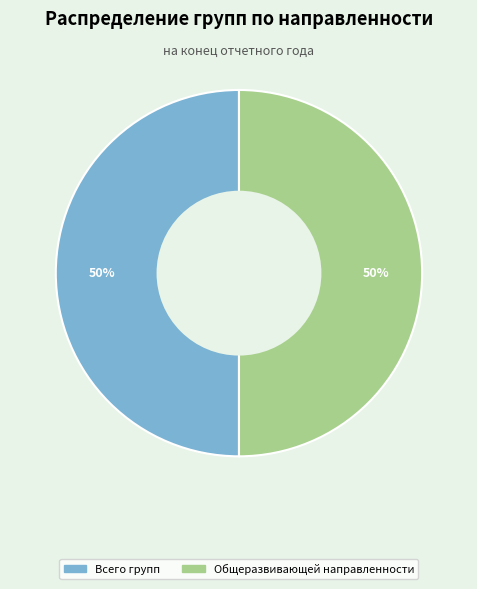

How many slices are in this pie chart?

2